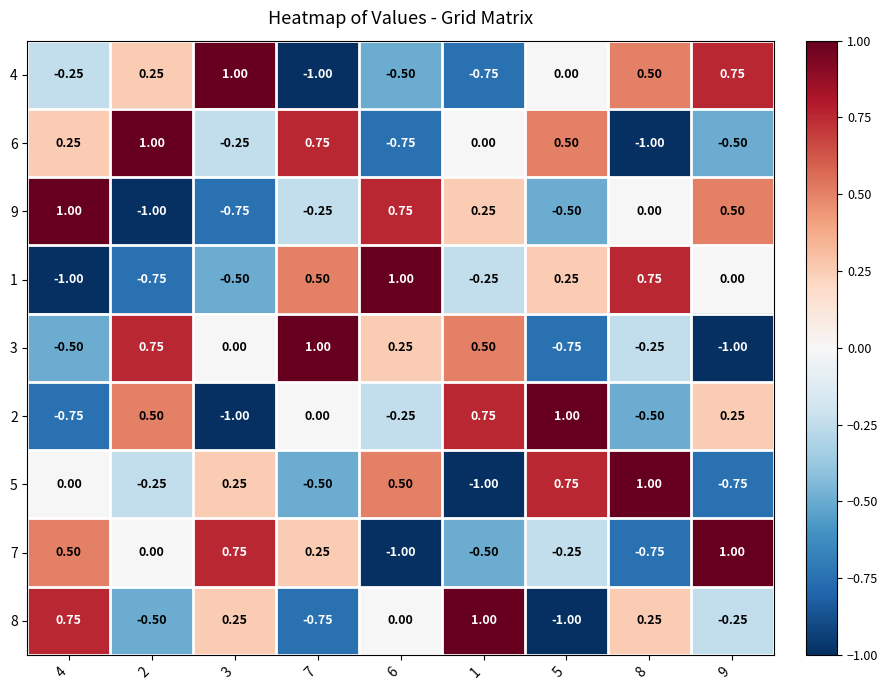

Is the value of 8 at 8 greater than the value of 7 at 8?

Yes